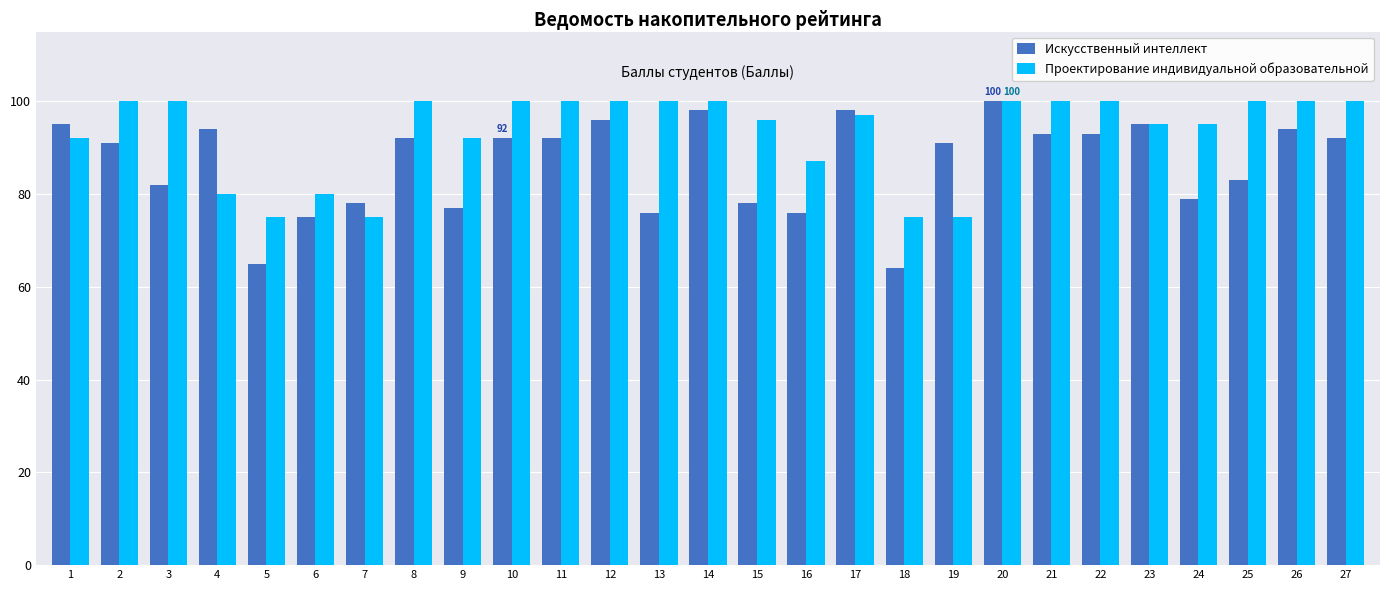

At how many categories does at least one series exceed 66?

27